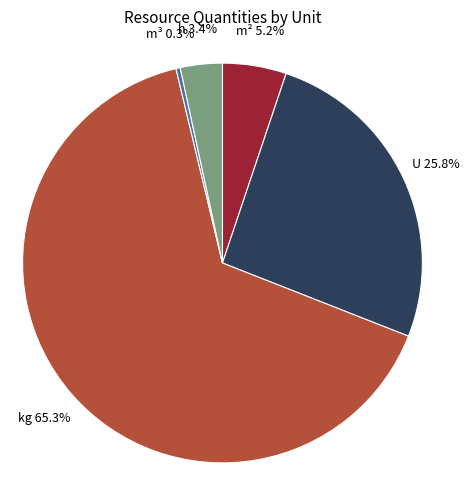

Count the number of slices in the pie.

5